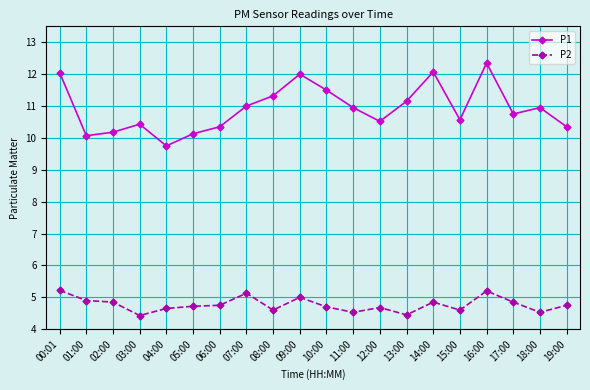

Is the value of P1 at 18:00 greater than the value of P2 at 10:00?

Yes